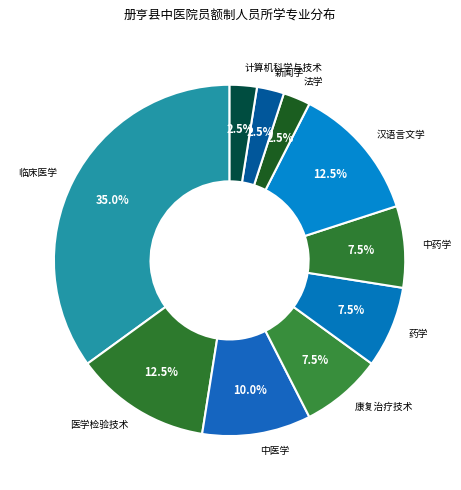

Is there any slice that represents more than half of the pie?

No